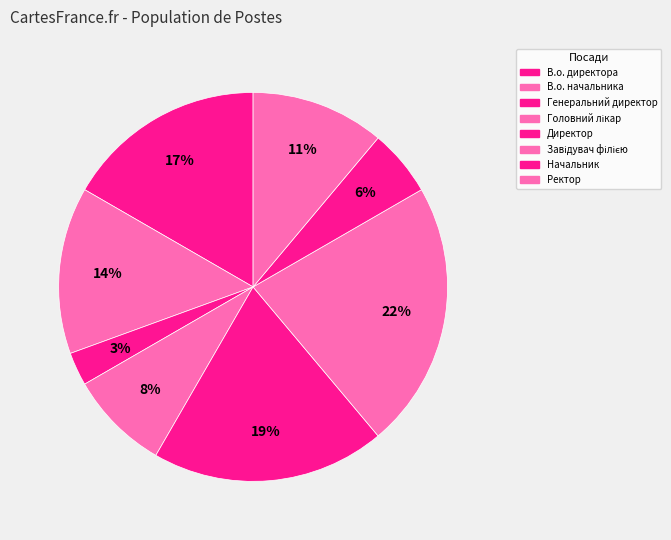

What is the smallest slice in the pie chart?

Генеральний директор